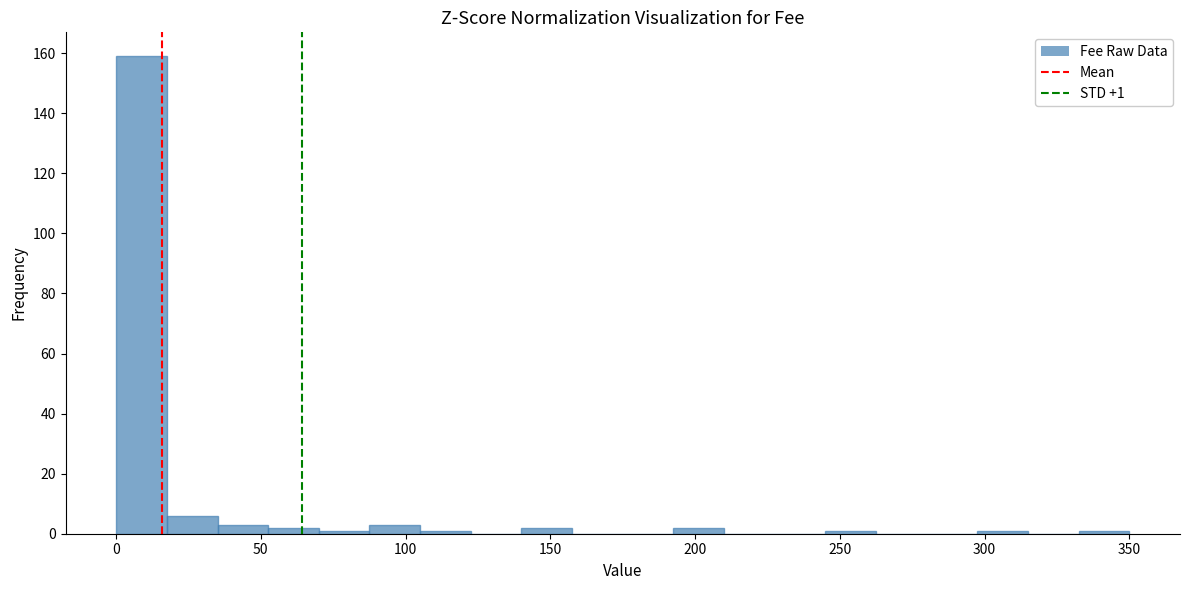

Around what value on the x-axis is the tallest bar? Give the approximate position of its centre, as read against the axis.

10